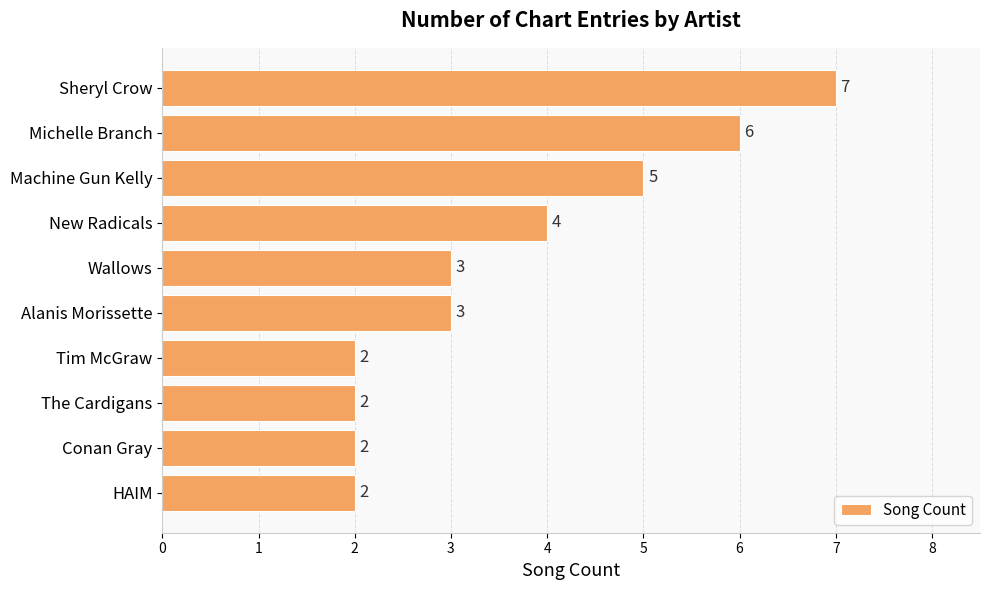

Is it true that the value at Alanis Morissette is 1?

False